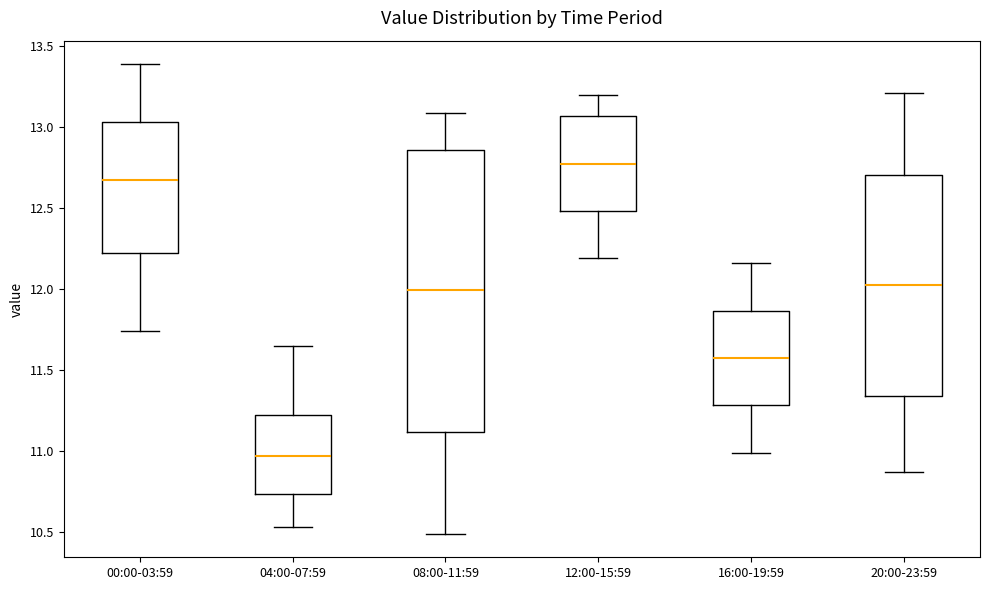

Reading left to right, read every box against the y-axis: the position of its median line, the range the box covers, and the ends of its whiskers. The values are not printed on the chart, so give them approximately, as read against the axis.

00:00-03:59: median 12.70, box 12.25 to 13.05, whiskers 11.75 to 13.40
04:00-07:59: median 10.95, box 10.75 to 11.25, whiskers 10.55 to 11.65
08:00-11:59: median 12.00, box 11.10 to 12.85, whiskers 10.50 to 13.10
12:00-15:59: median 12.80, box 12.50 to 13.05, whiskers 12.20 to 13.20
16:00-19:59: median 11.60, box 11.30 to 11.85, whiskers 11.00 to 12.15
20:00-23:59: median 12.05, box 11.35 to 12.70, whiskers 10.85 to 13.20